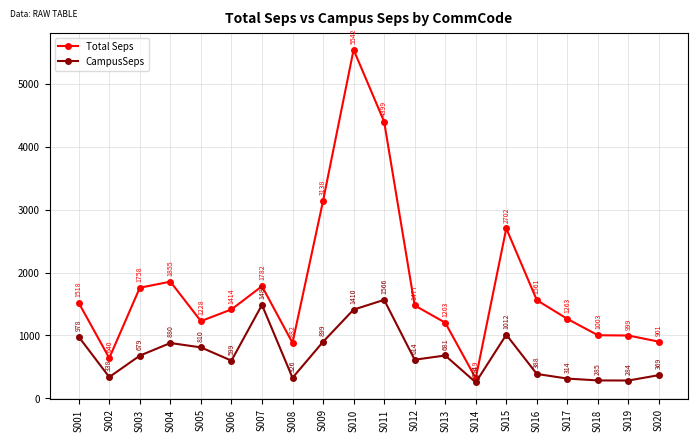

What is the total value across all series at S019?

1282.2